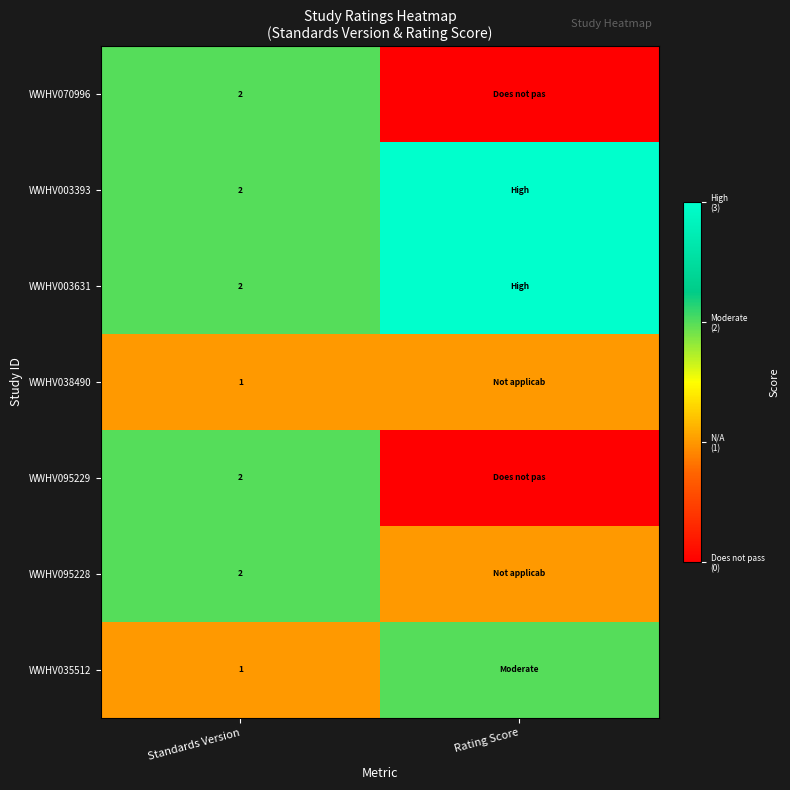

Between Rating Score and Standards Version, which is larger?

Standards Version